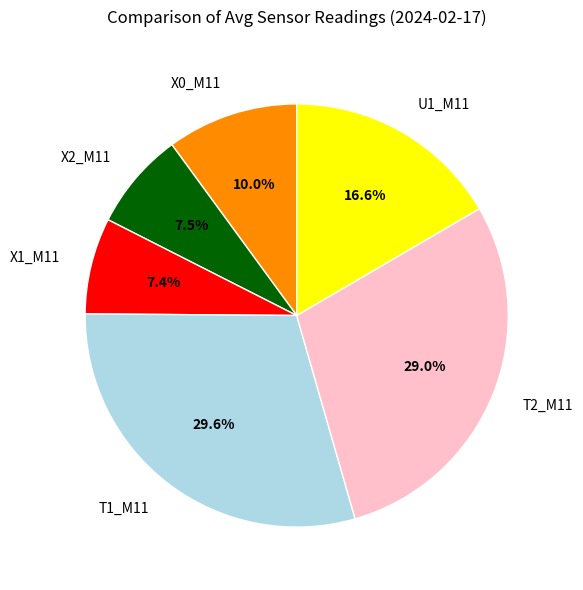

Is X2_M11 the majority of the pie?

No